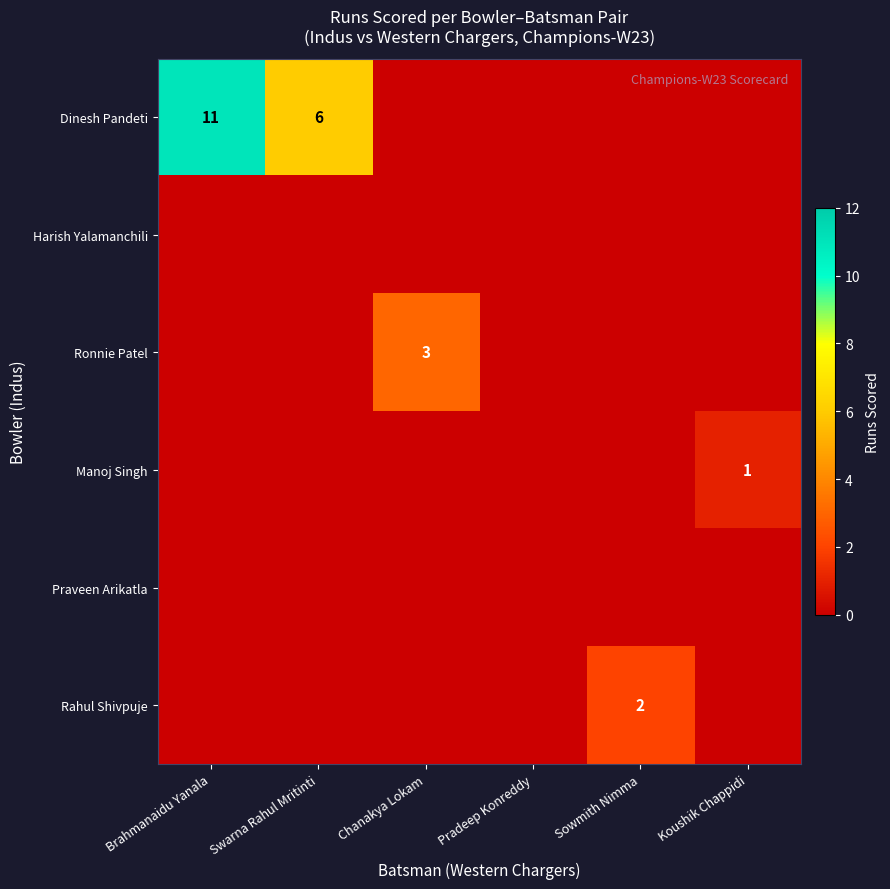

Is it true that Rahul Shivpuje equals 2 at Sowmith Nimma?

True